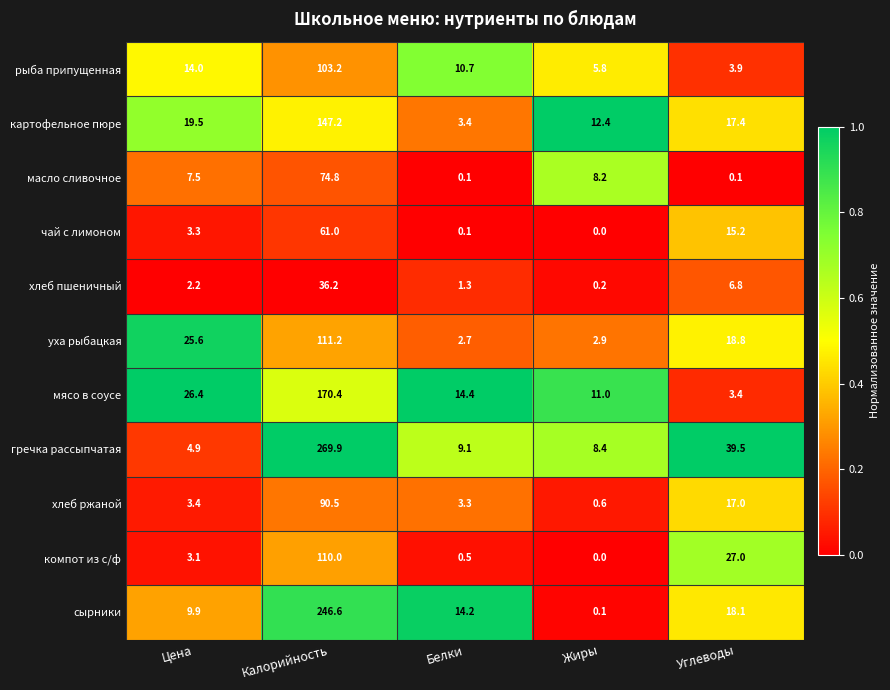

Which category has the highest value across all series?

Калорийность